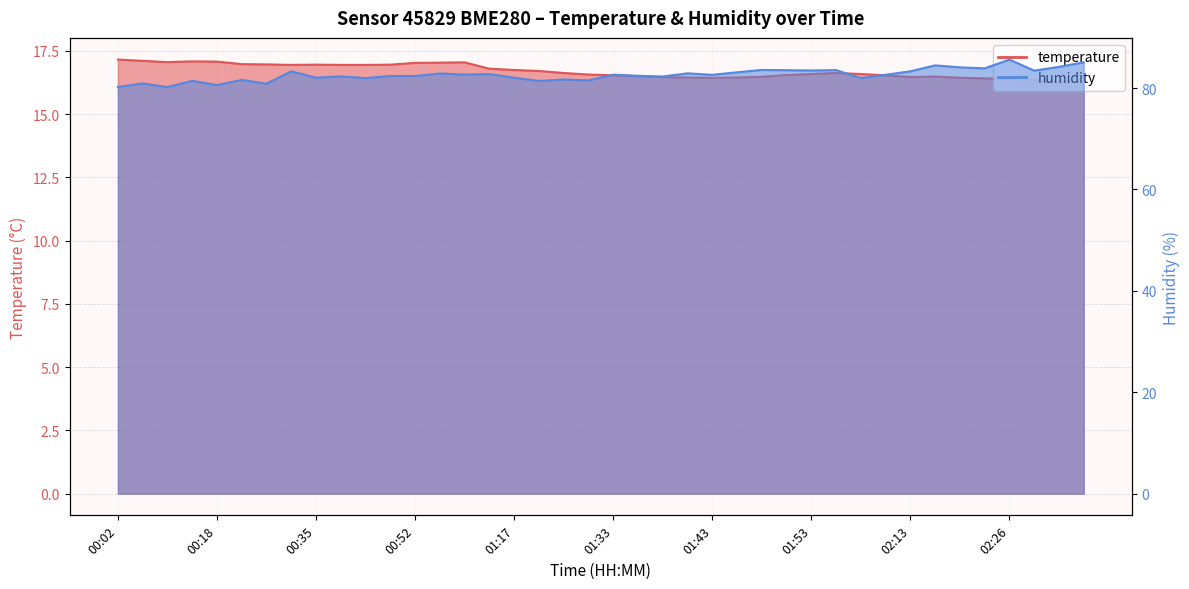

What is the difference between the second highest and minimum values in the humidity series?

4.9